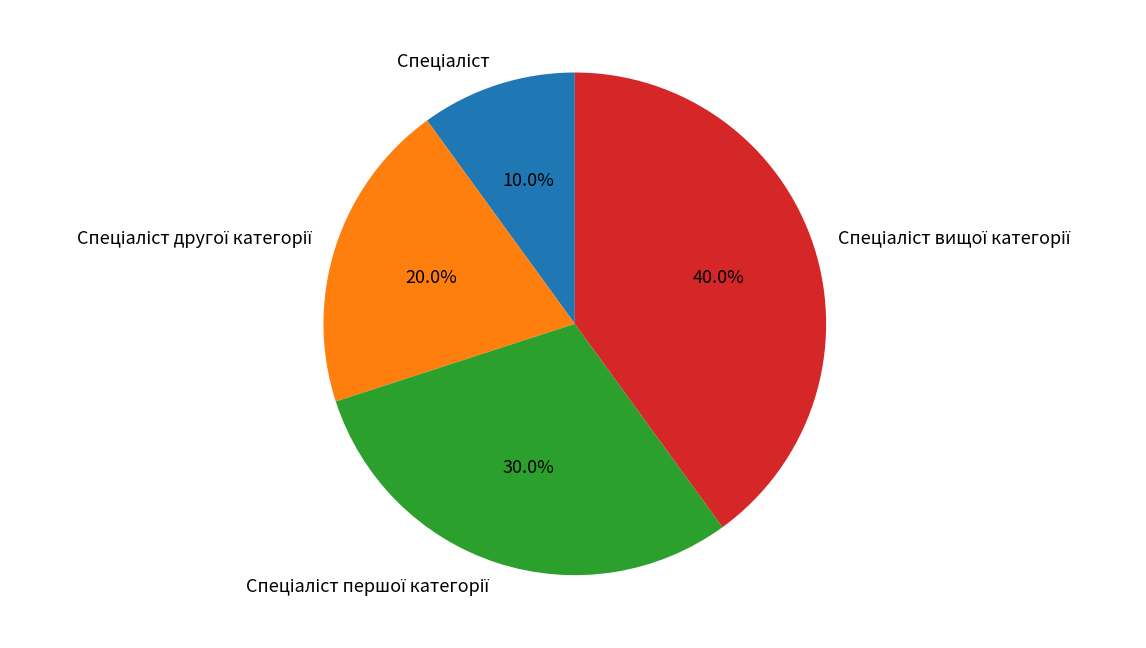

Is there a majority slice in this chart?

No